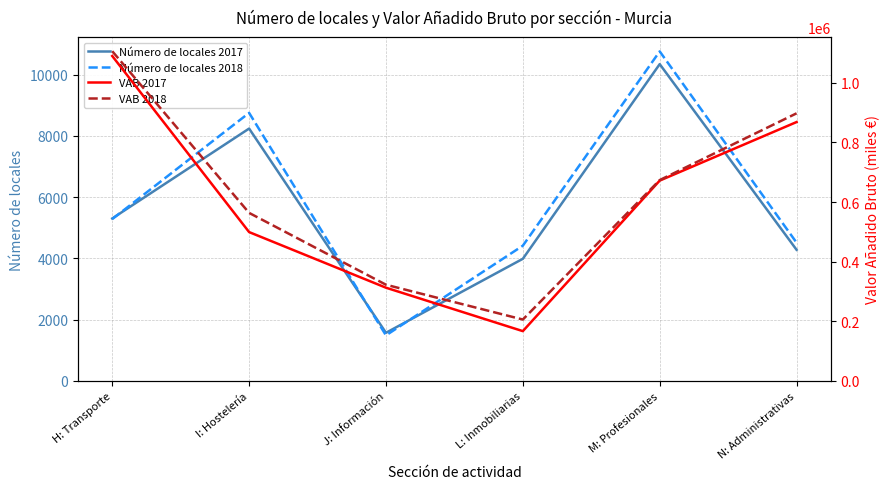

The value of Número de locales 2017 at L: Inmobiliarias is 3988.0. True or false?

True